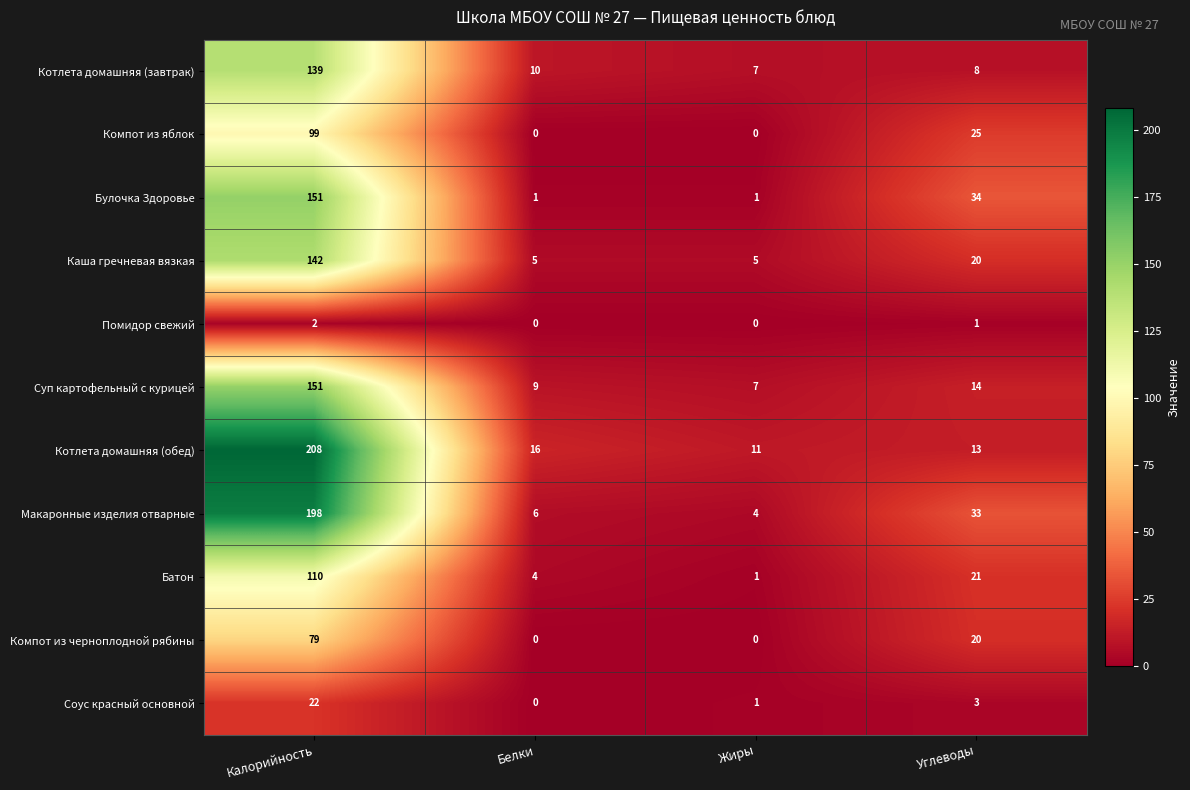

List the labels in order of Батон value, smallest first.

Жиры, Белки, Углеводы, Калорийность